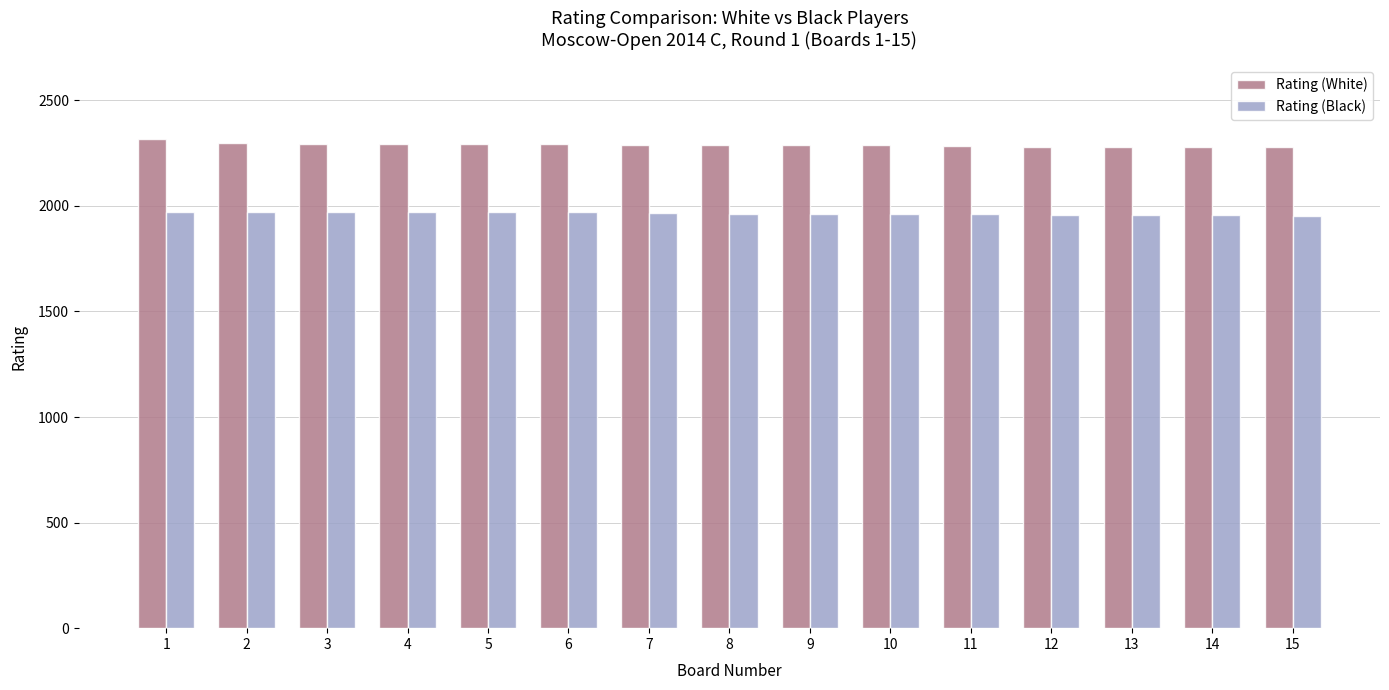

What is the difference between the maximum and minimum values in the Rating (Black) series?

22